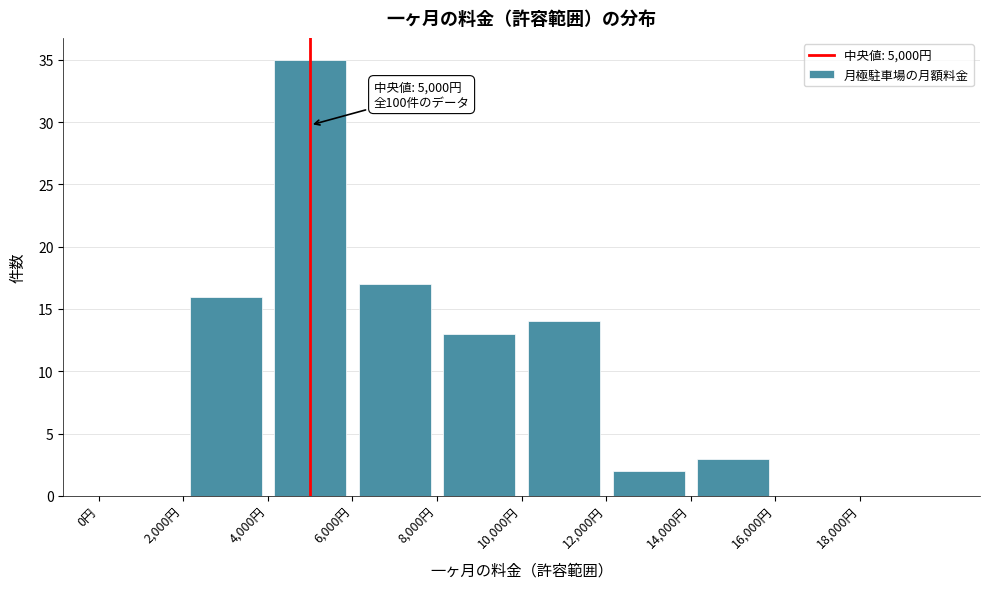

Which range on the x-axis has the tallest bar?

4000 to 6000